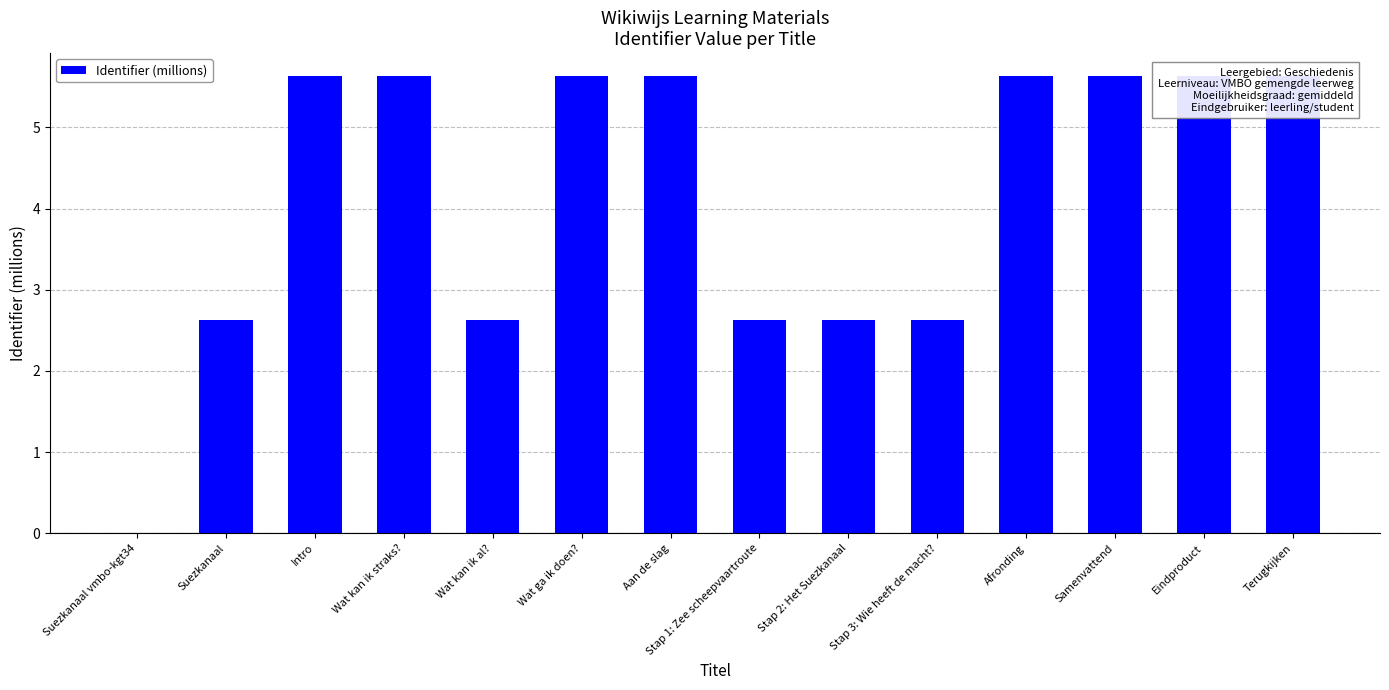

Between Wat kan ik al? and Eindproduct, which is larger?

Eindproduct